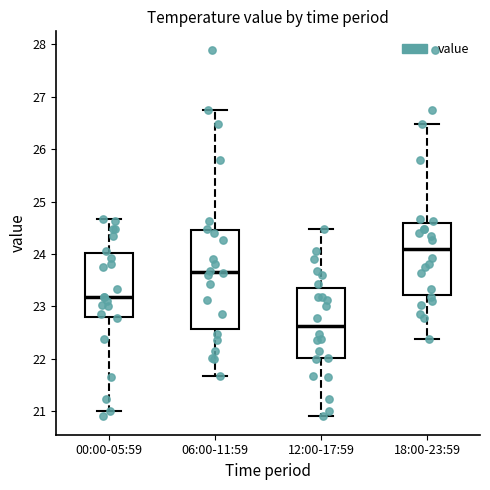

Where does the lower whisker of the box for 12:00-17:59 end on the y-axis? The values are not printed on the chart, so give them approximately, as read against the axis.

20.9